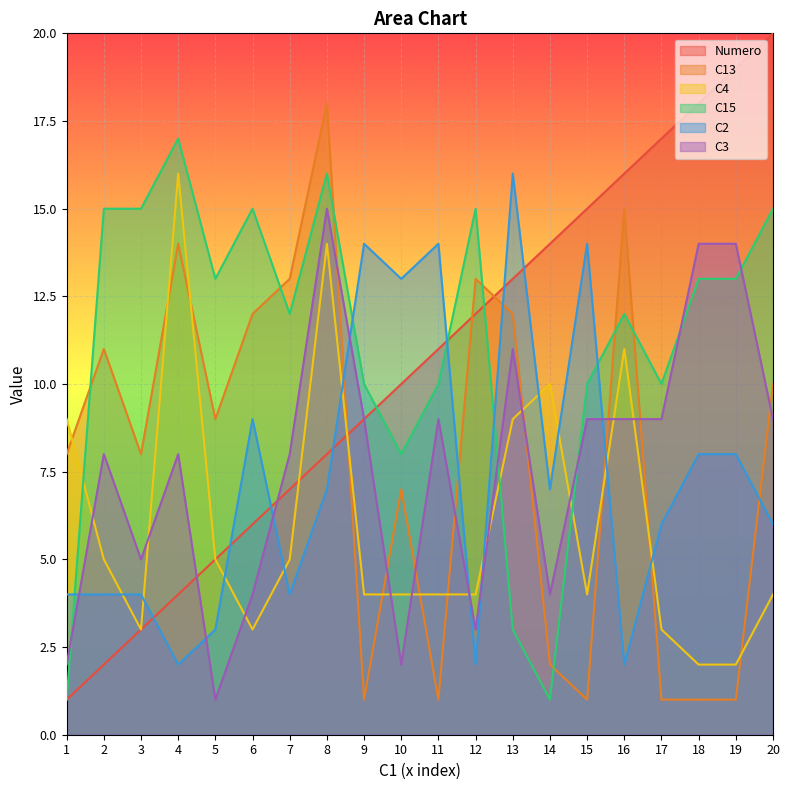

Where is the first local maximum for C4?

4